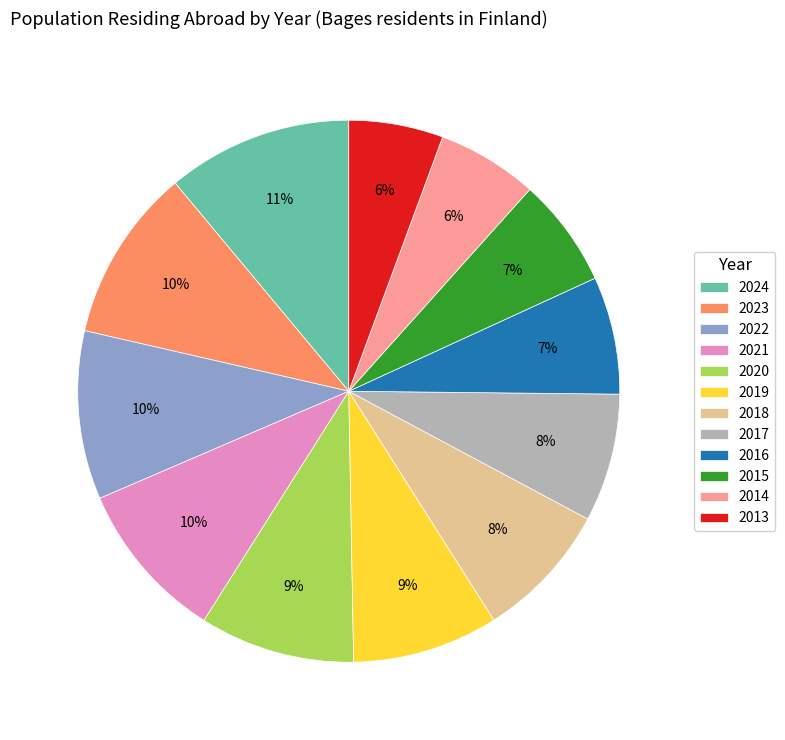

What is the largest slice in the pie chart?

2024